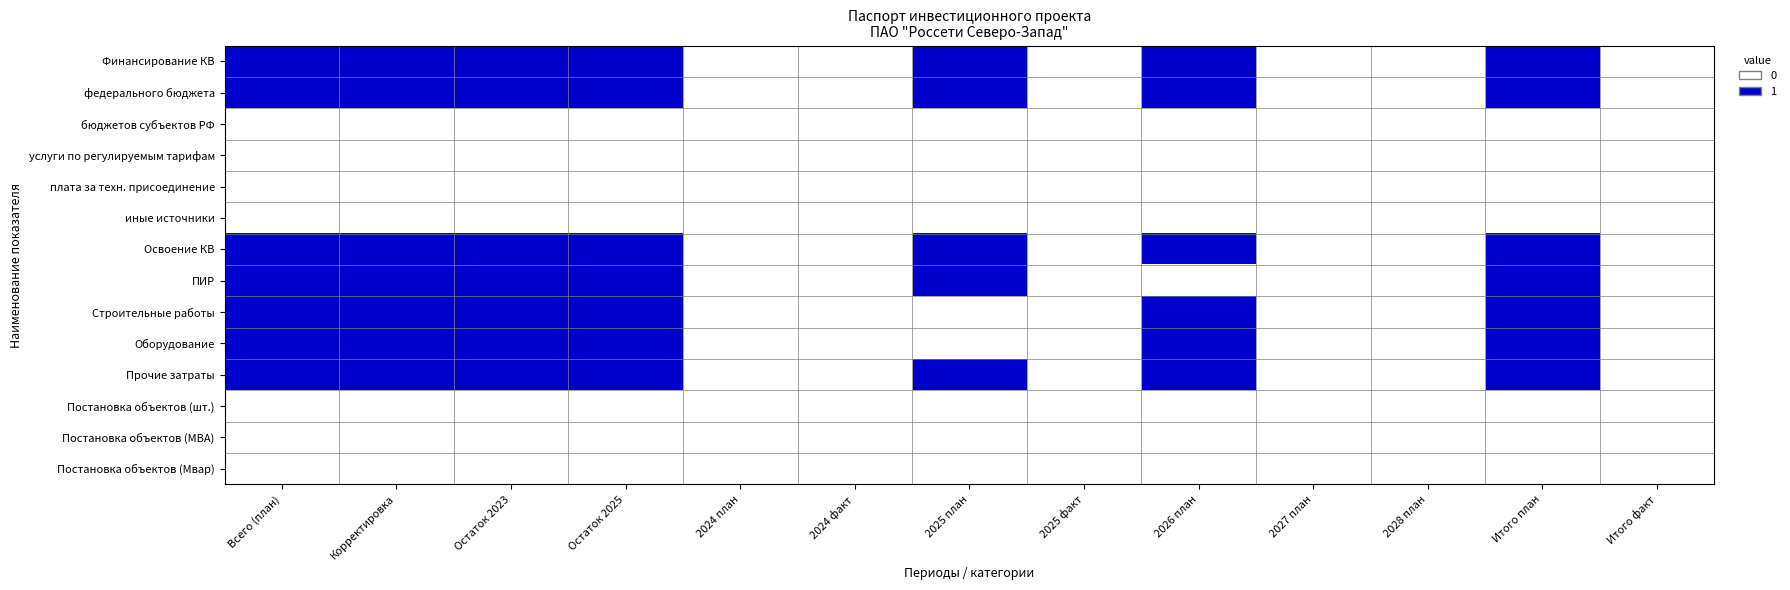

At which category is the sum across all series the highest?

Всего (план)